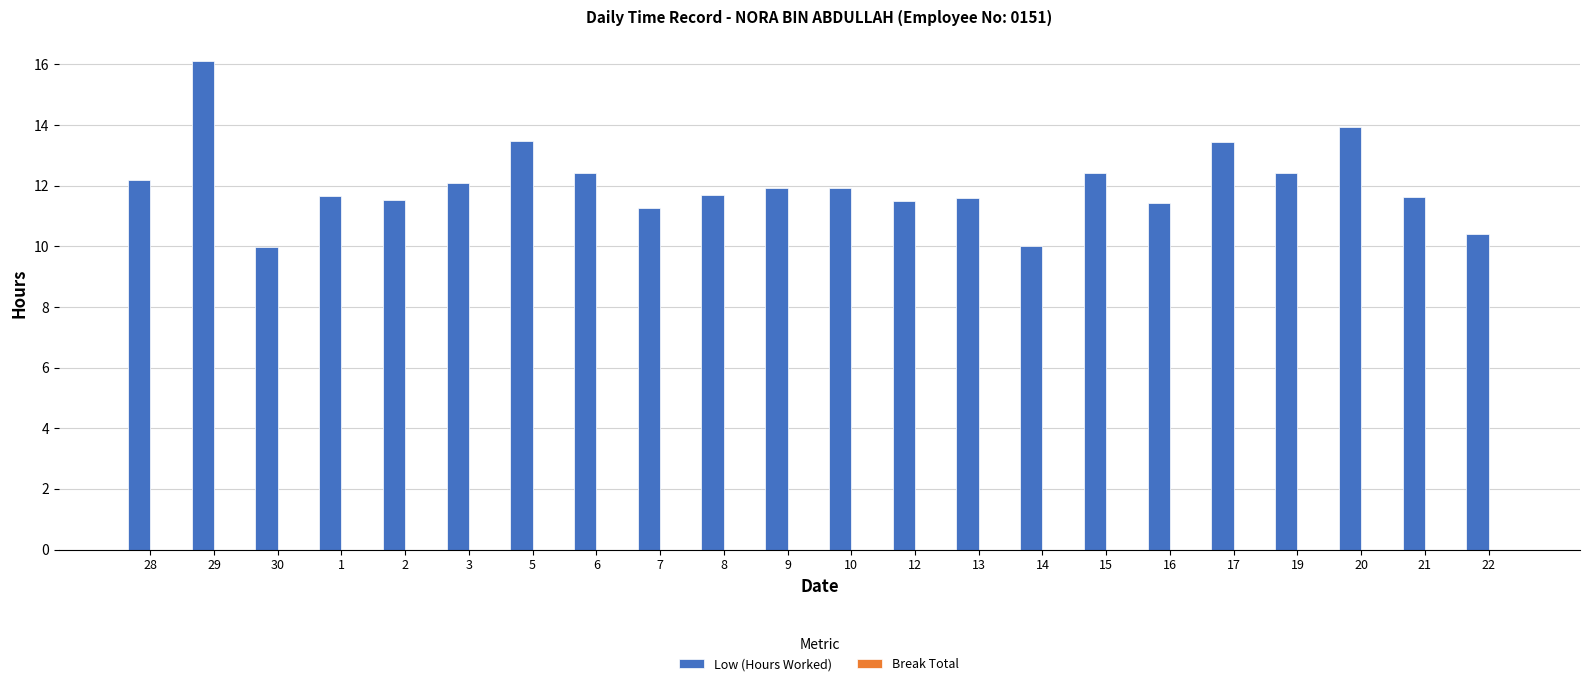

What is the minimum value shown in the chart?

10.0